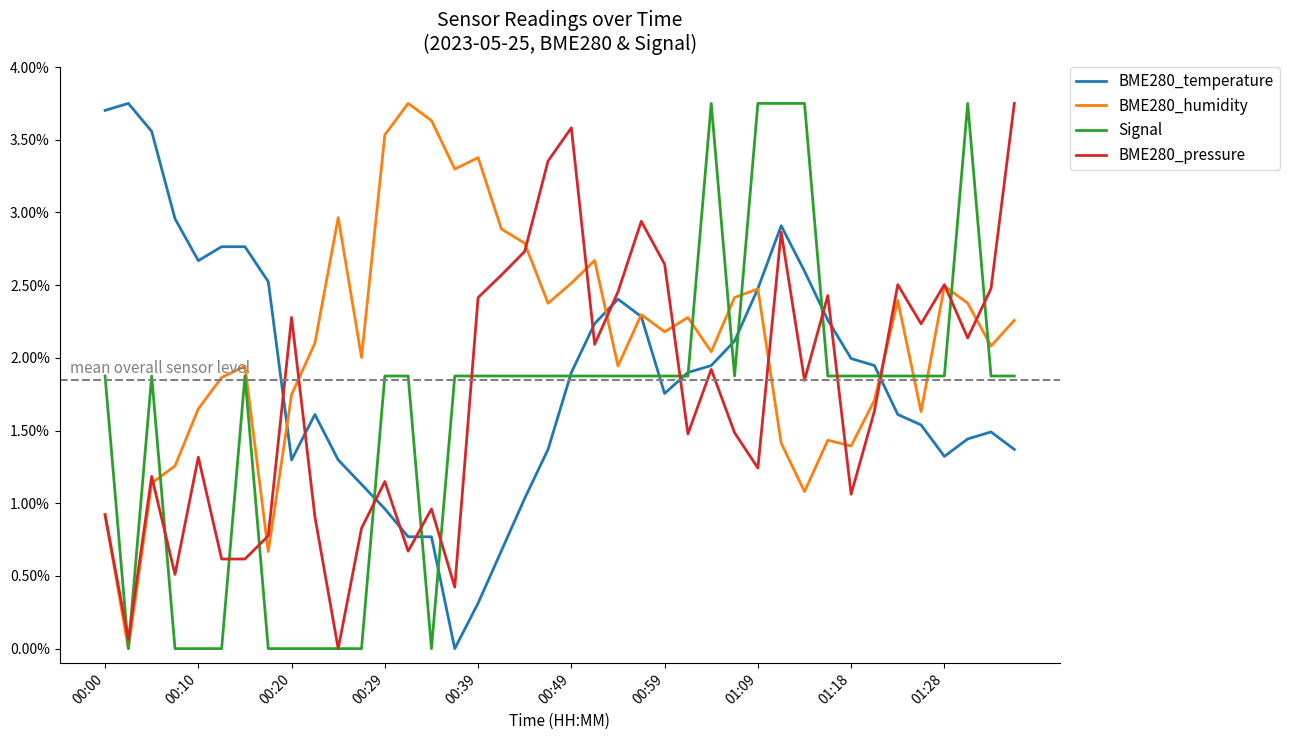

Which series has the largest total across all categories?

BME280_humidity